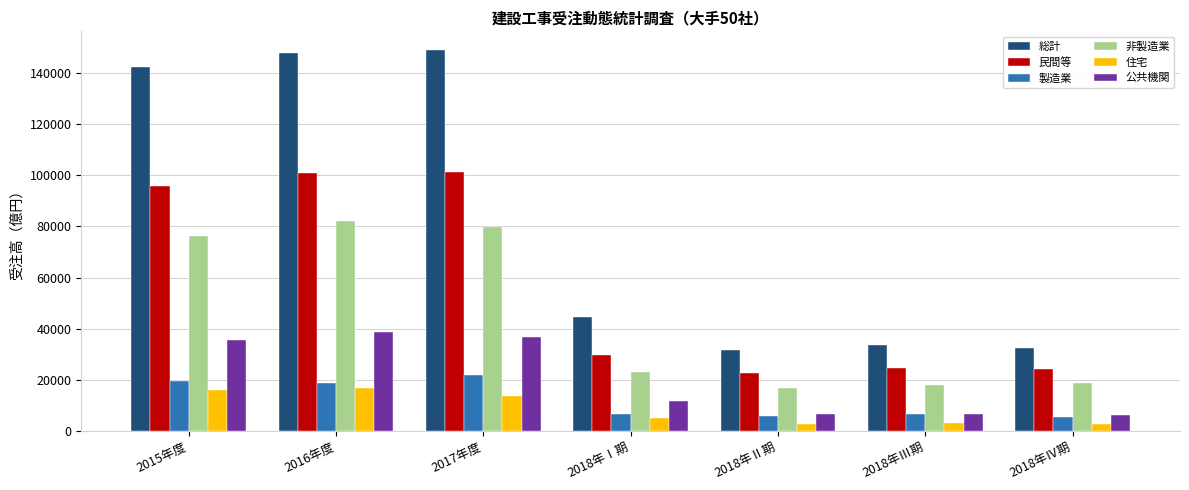

At which label is 総計 closest to 90259?

2018年Ⅰ期